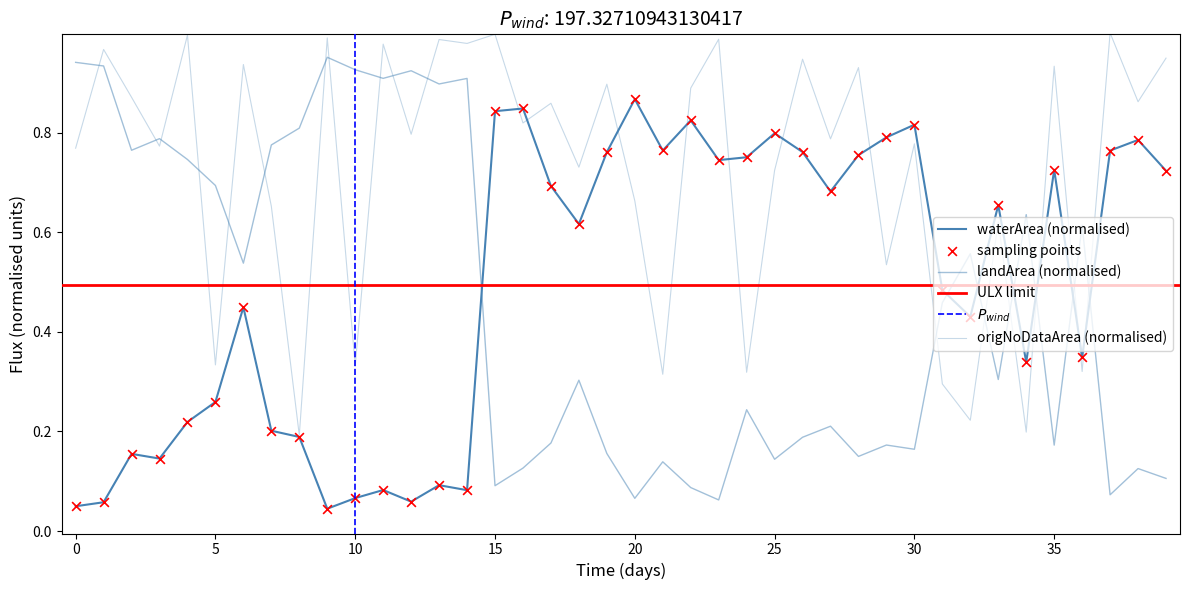

Which series reaches the maximum Y coordinate?

origNoDataArea